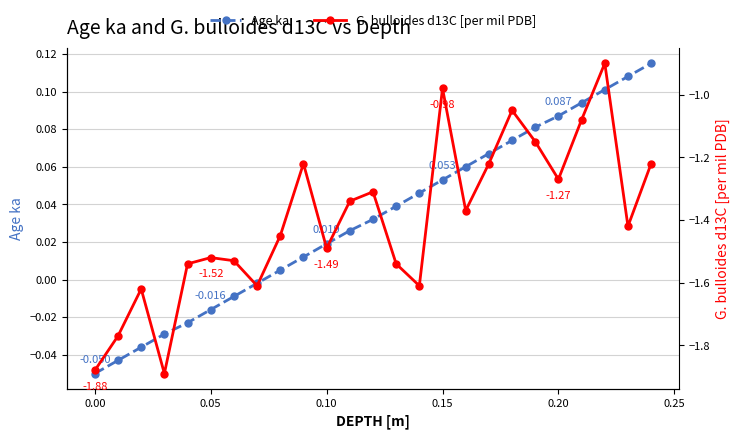

True or false: Age ka has more than 0 interior local peaks.

False